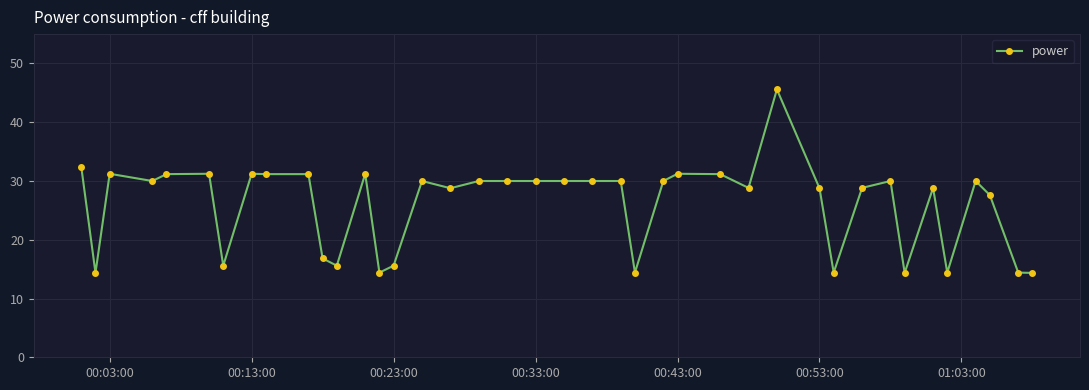

How many lines are shown in the chart?

1